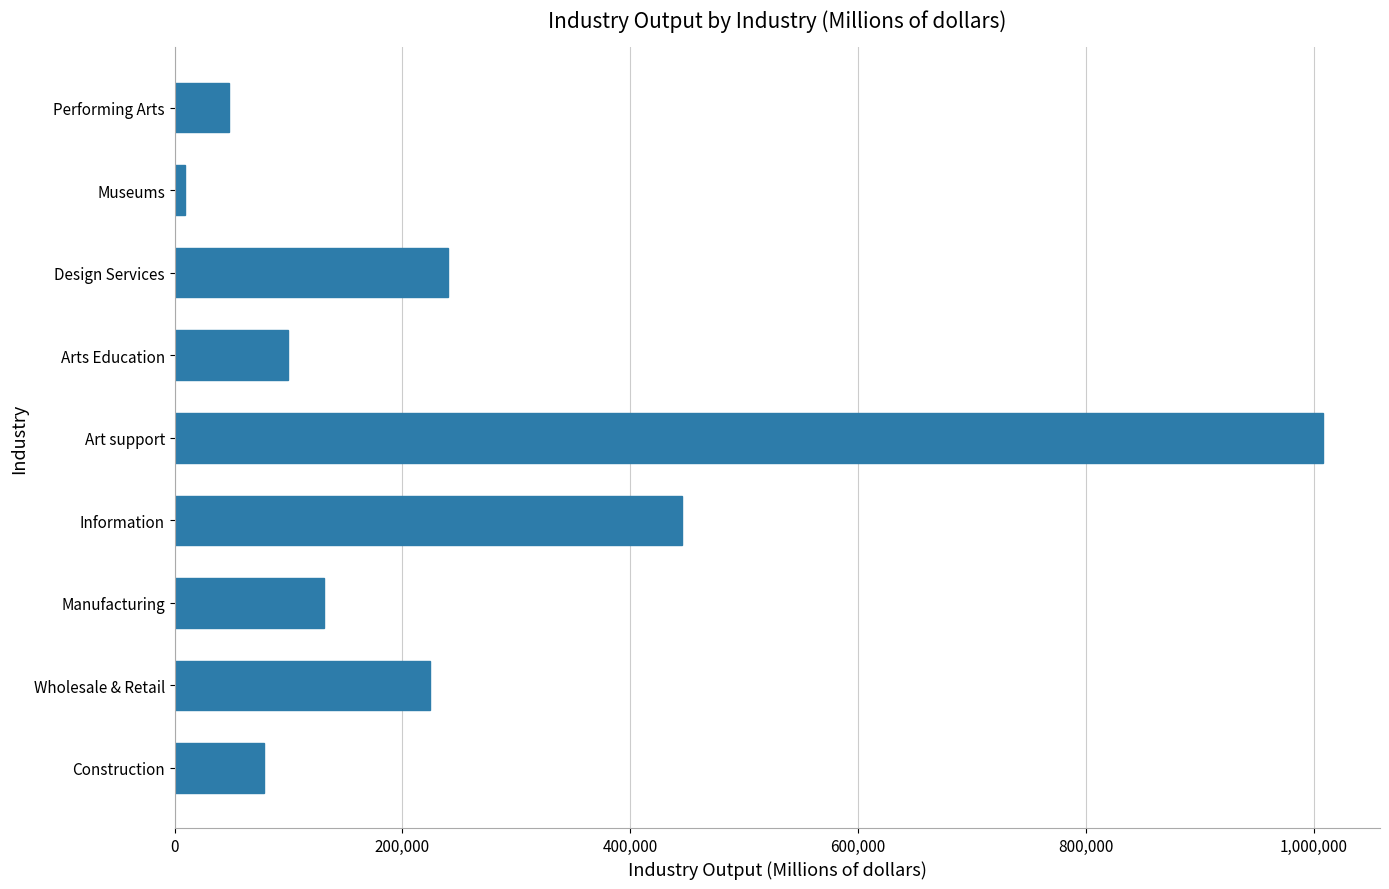

Reading bottom to top, transcribe all the data shown in this chart.

Construction=78322	Wholesale & Retail=224057	Manufacturing=130708	Information=445710	Art support=1007781	Arts Education=99085	Design Services=239646	Museums=8988	Performing Arts=47358